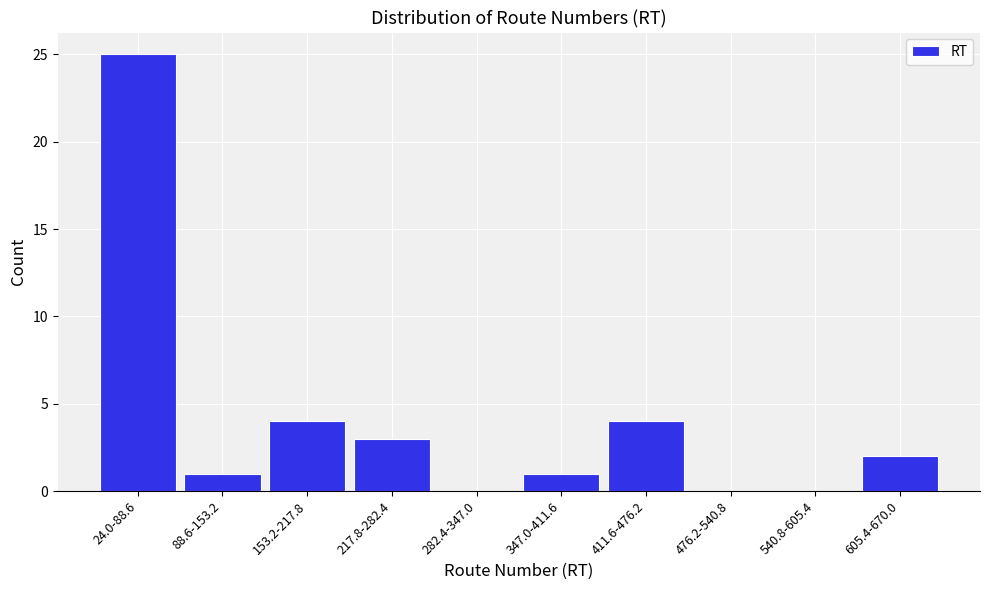

Reading right to left, extract all data points from this chart.

605.4-670.0=2	540.8-605.4=0	476.2-540.8=0	411.6-476.2=4	347.0-411.6=1	282.4-347.0=0	217.8-282.4=3	153.2-217.8=4	88.6-153.2=1	24.0-88.6=25